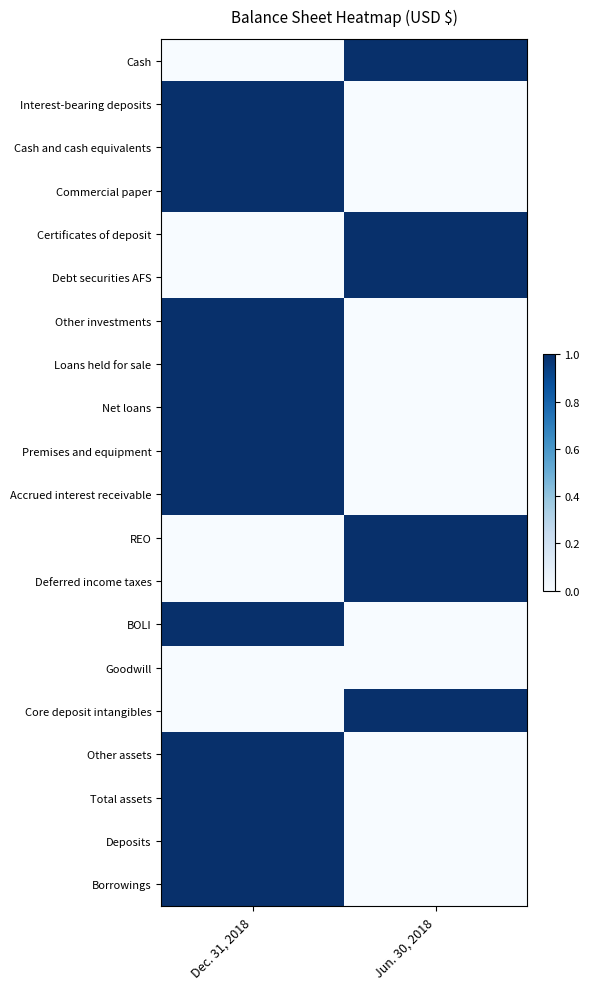

What is the total value across all series at Dec. 31, 2018?

13